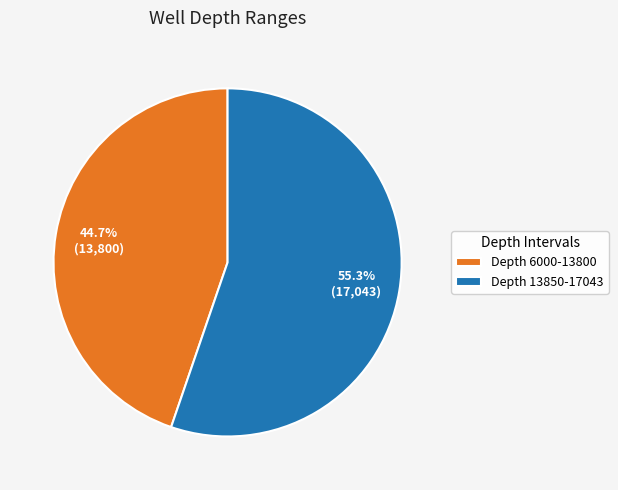

Between Depth 13850-17043 and Depth 6000-13800, which is larger?

Depth 13850-17043